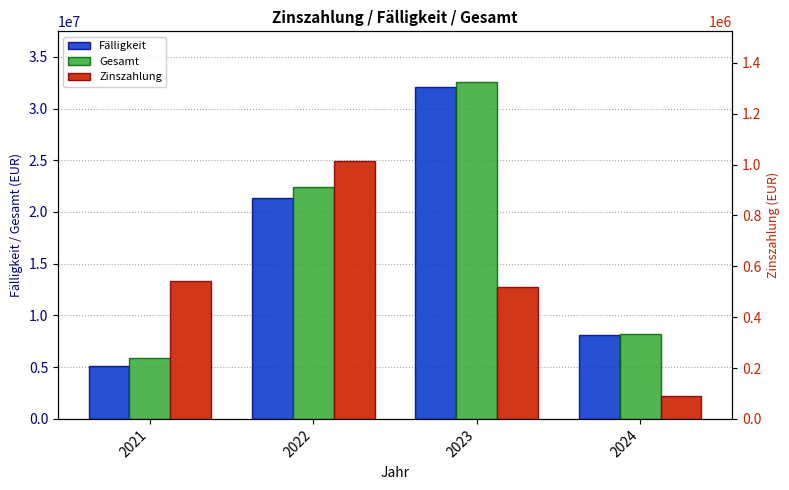

What is the sum of all Gesamt values?

69019951.7